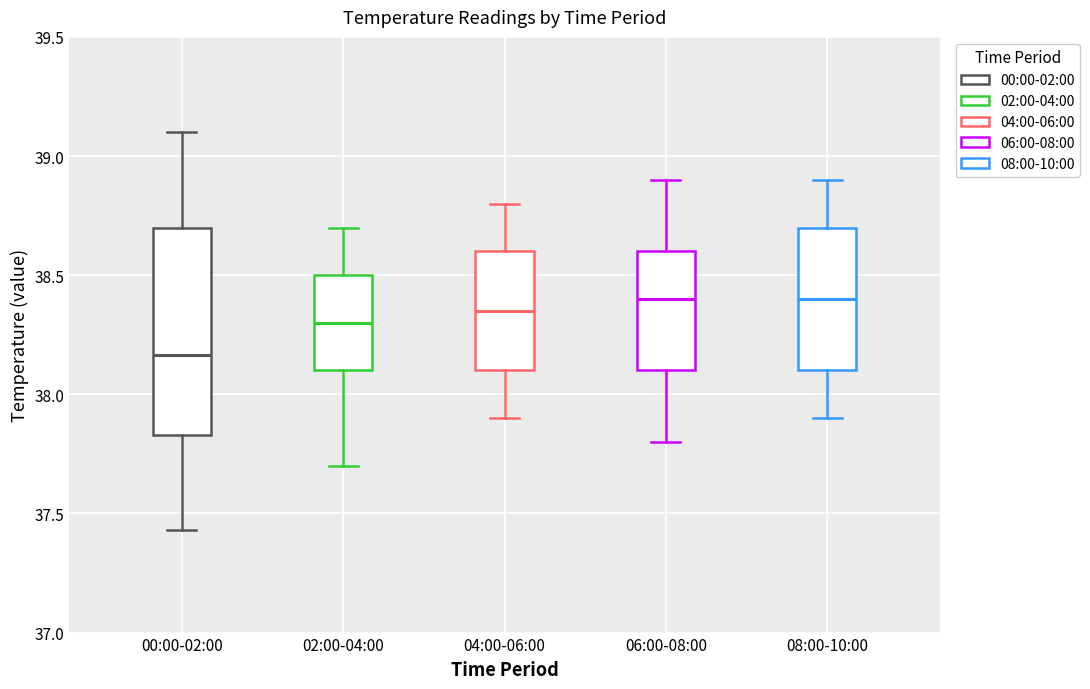

Reading left to right, transcribe this box plot: for each box, give where its median line is, the range the box spans, and where its two whiskers end, as read against the y-axis. The values are not printed on the chart, so give them approximately, as read against the axis.

00:00-02:00: median 38.15, box 37.85 to 38.70, whiskers 37.45 to 39.10
02:00-04:00: median 38.30, box 38.10 to 38.50, whiskers 37.70 to 38.70
04:00-06:00: median 38.35, box 38.10 to 38.60, whiskers 37.90 to 38.80
06:00-08:00: median 38.40, box 38.10 to 38.60, whiskers 37.80 to 38.90
08:00-10:00: median 38.40, box 38.10 to 38.70, whiskers 37.90 to 38.90